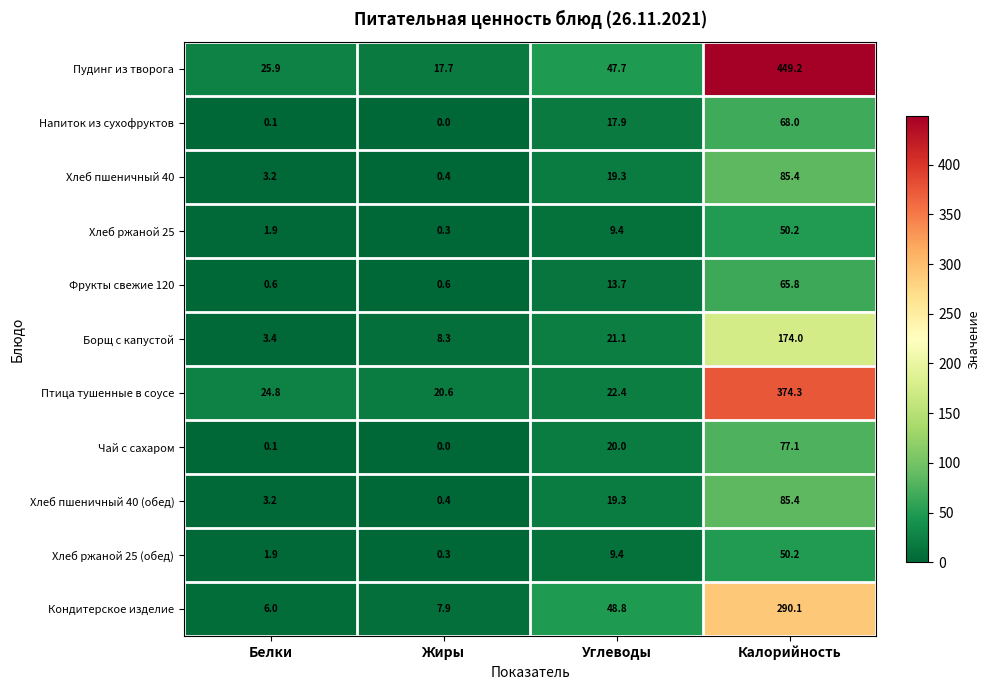

What is the highest value of the Хлеб пшеничный 40 series?

85.4